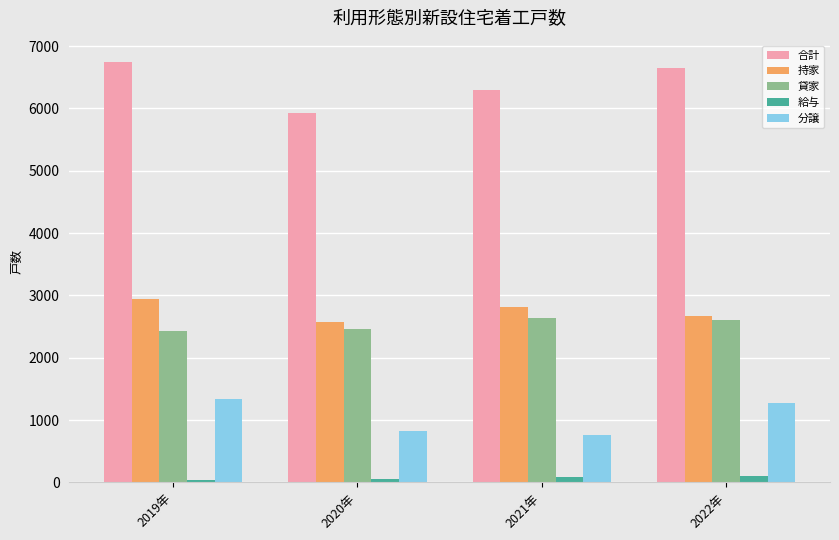

What is the spread (max minus min) of values at 2020年?

5861